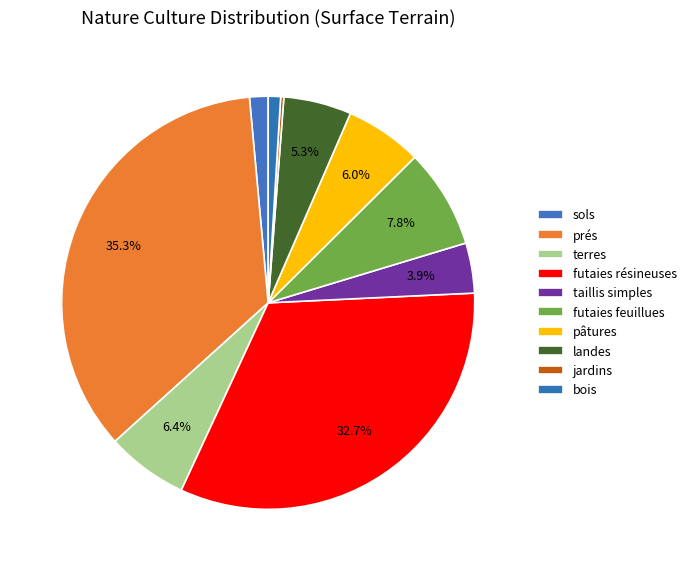

The bois slice represents 1% of the pie. True or false?

True